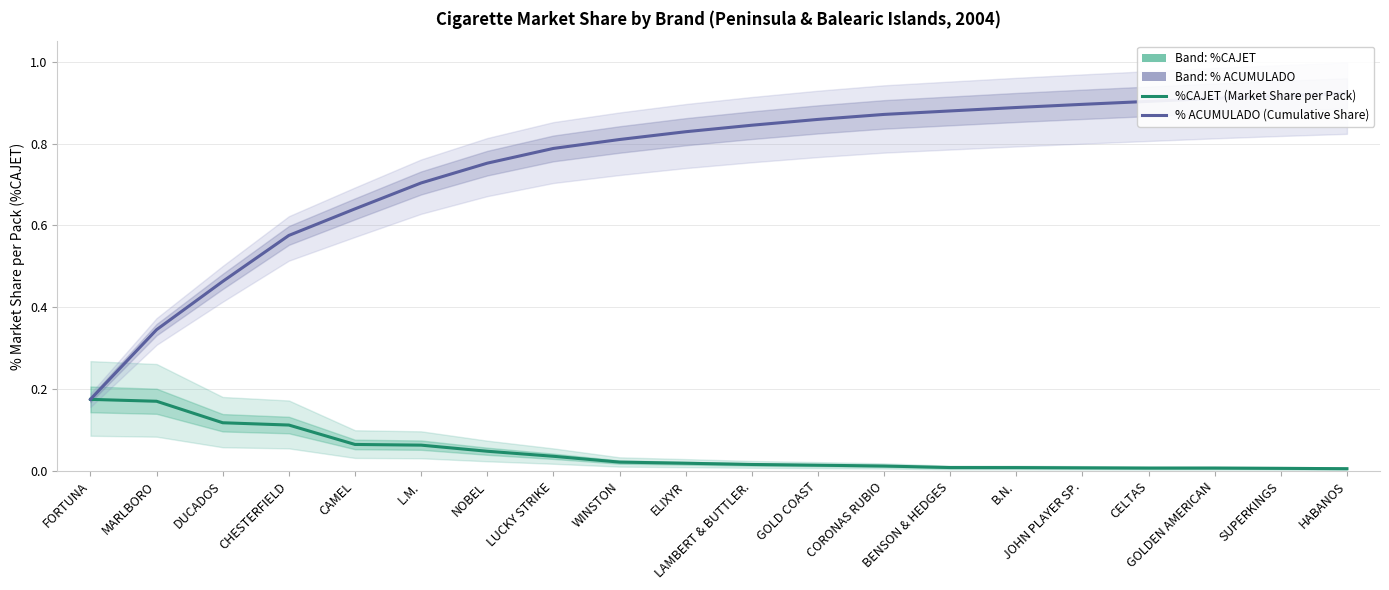

What is the total value across all series at DUCADOS?

0.6